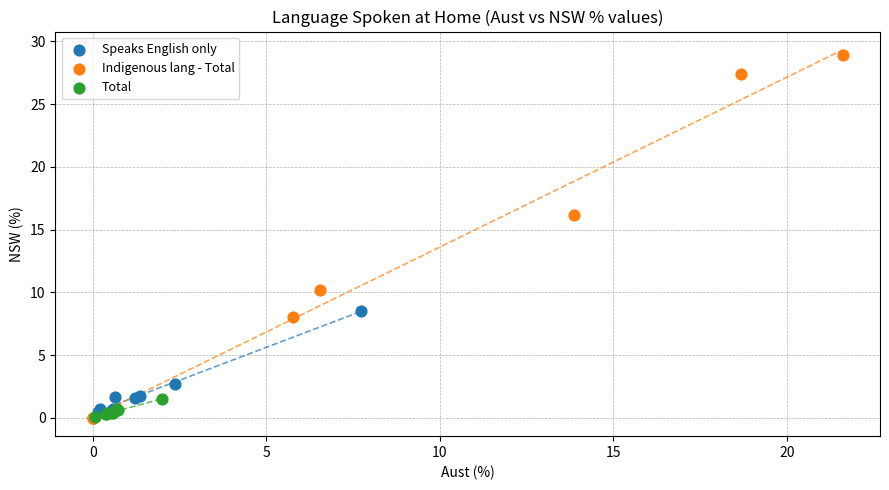

Which series reaches the maximum Y coordinate?

Indigenous lang - Total